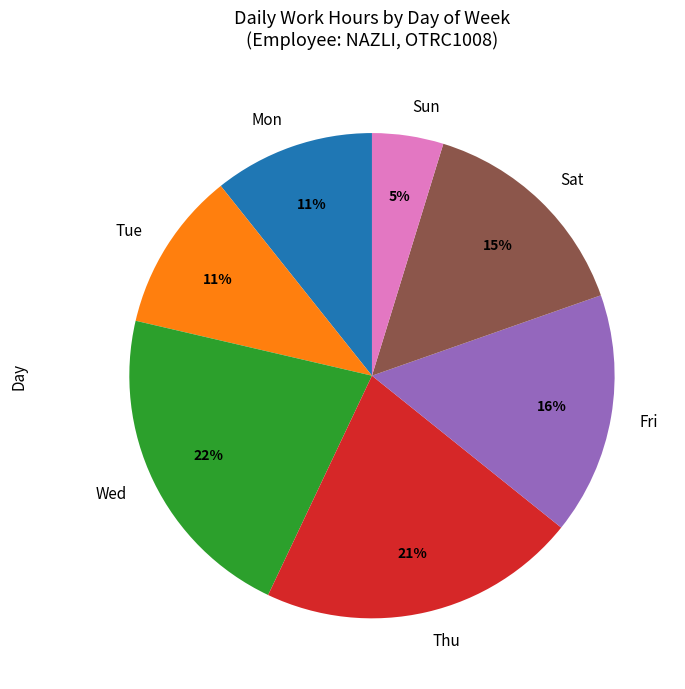

Does any single category account for the majority?

No